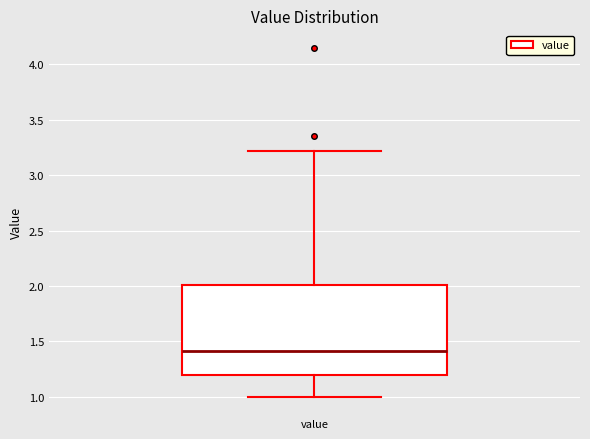

Read this box plot against the y-axis: the position of the median line, the range covered by the box, and the ends of both whiskers. The values are not printed on the chart, so give them approximately, as read against the axis.

median 1.4, box 1.2 to 2.0, whiskers 1.0 to 3.2